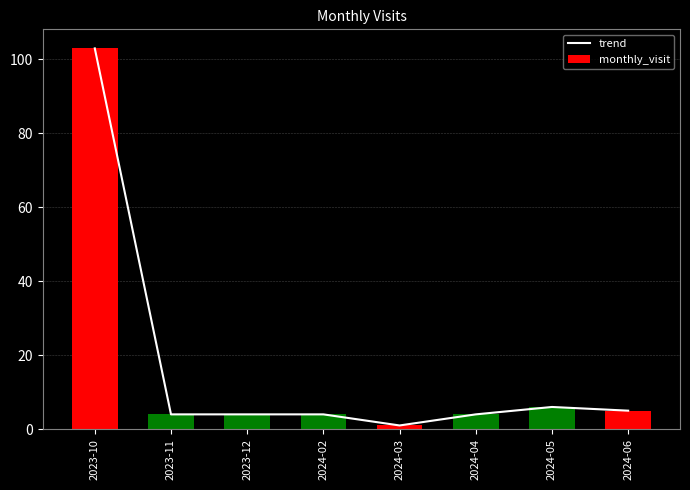

The value of monthly_visit at 2024-03 is 1. True or false?

True